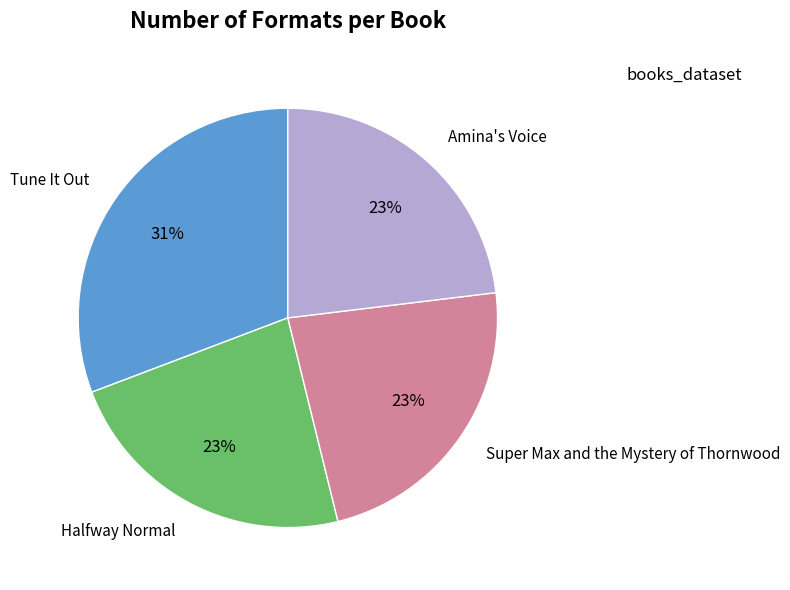

What percentage is the Amina's Voice slice, to the nearest percent?

23%